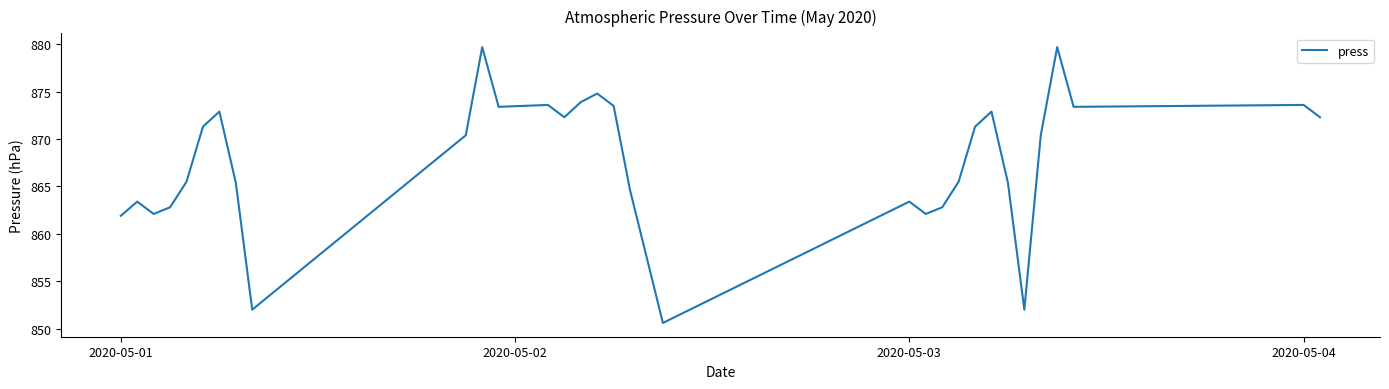

What is the difference between the second highest and second lowest values?

27.7